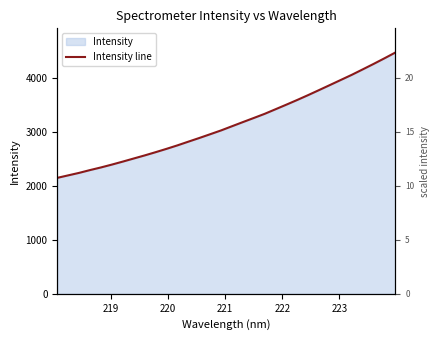

What is the sum of all values?

100711.4